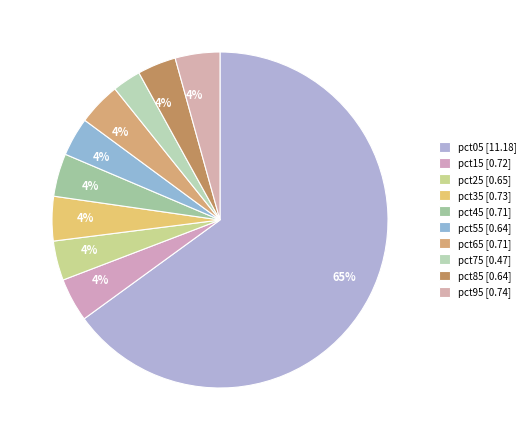

How many segments does this pie chart have?

10